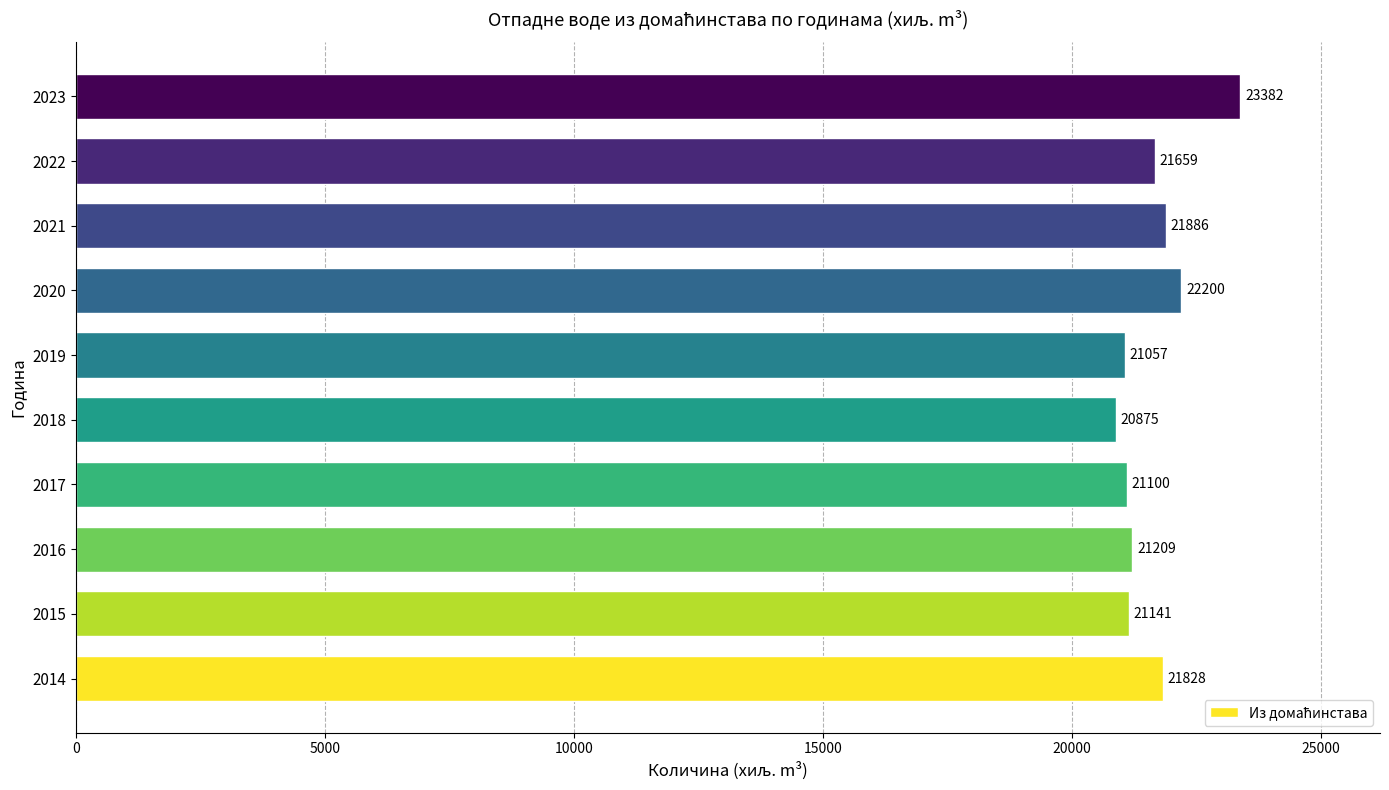

Rank the categories by value from lowest to highest.

2018, 2019, 2017, 2015, 2016, 2022, 2014, 2021, 2020, 2023